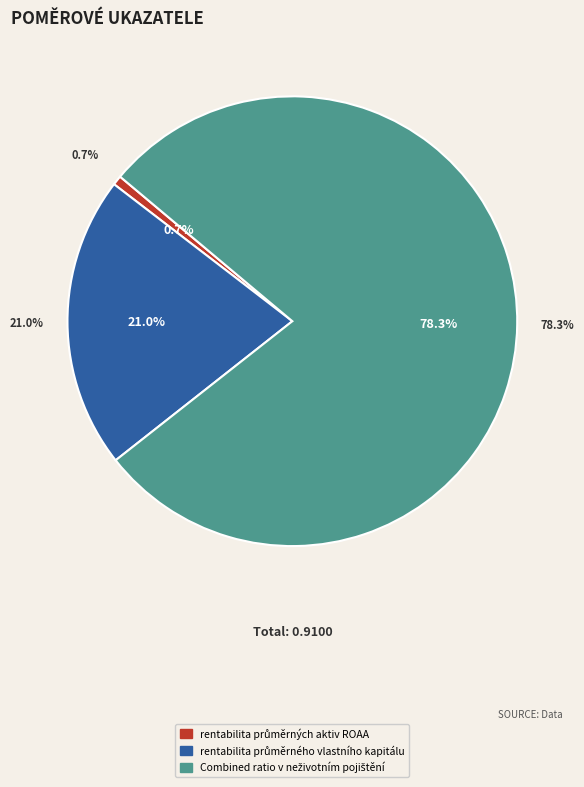

True or false: rentabilita průměrných aktiv ROAA accounts for 1% of the total.

True